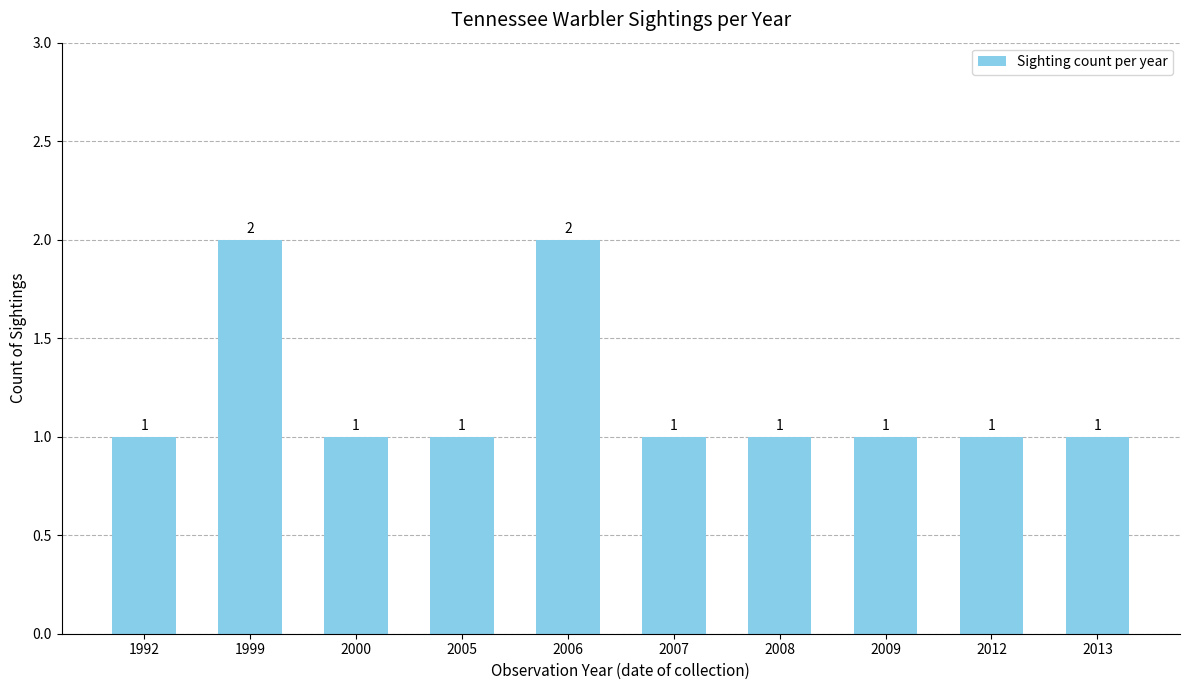

What is the value of the 4th bar from the left?

1